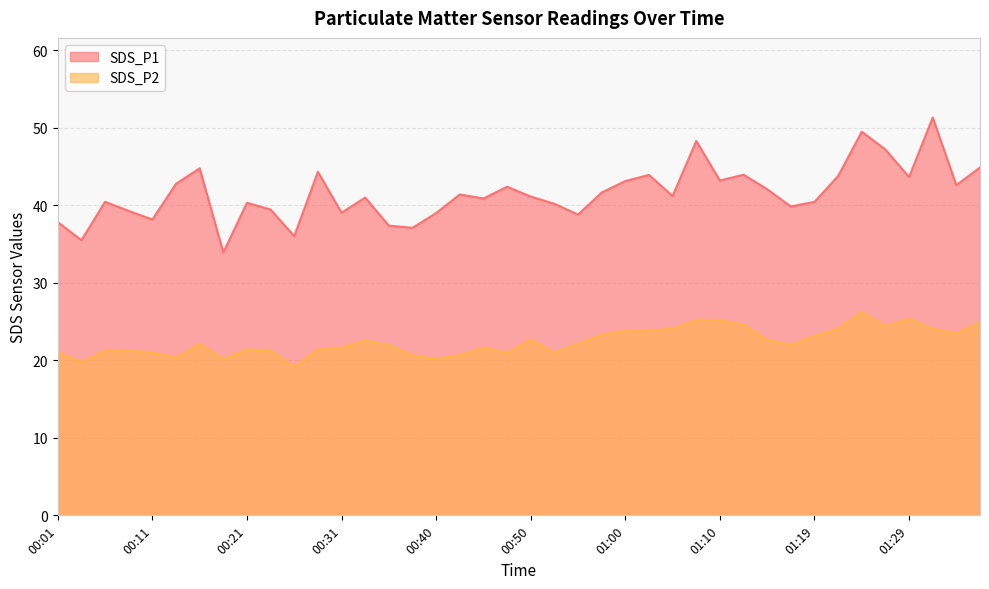

At which label does SDS_P1 reach its peak?

01:32